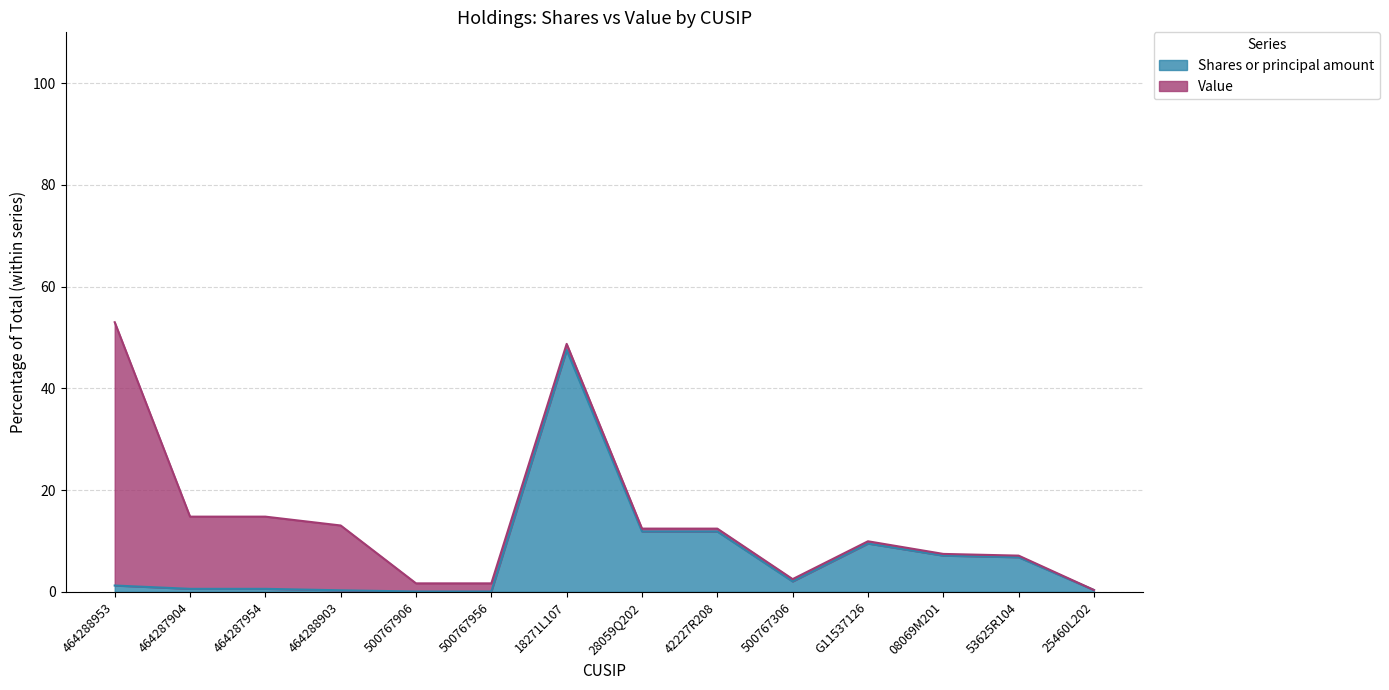

The Shares or principal amount series shows 0.6 at 464287954. True or false?

True